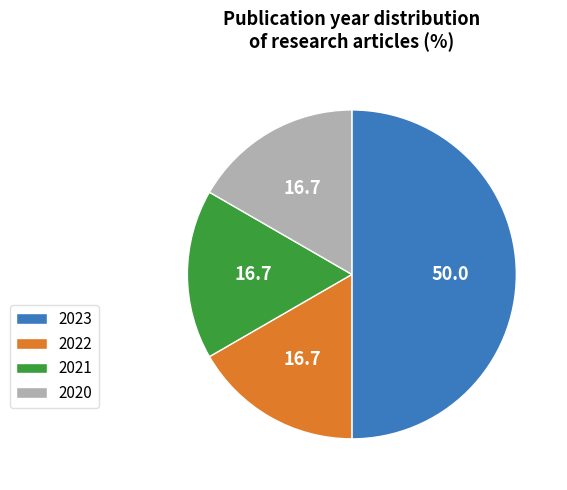

Which category has the biggest portion of the pie?

2023